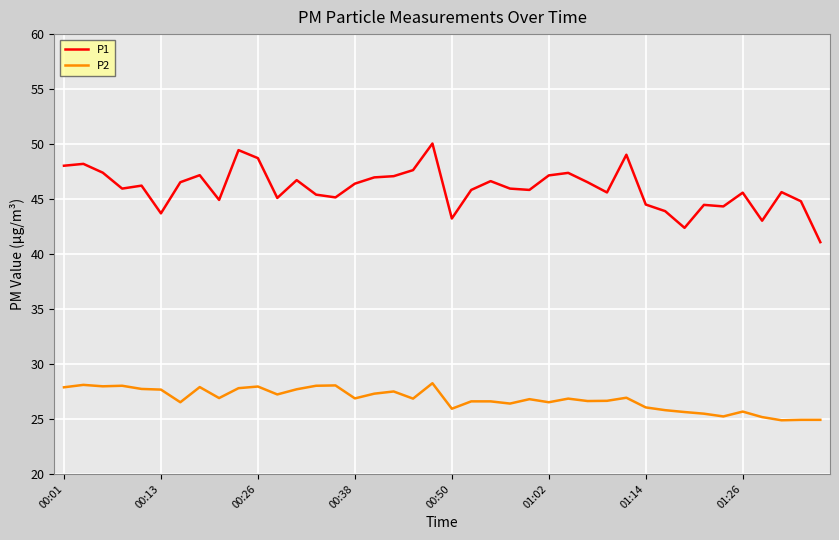

Which series has the widest spread of values?

P1